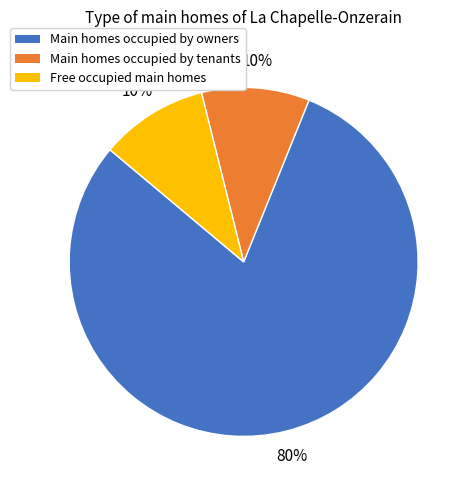

Is it true that Main homes occupied by owners is 73% of the pie?

False